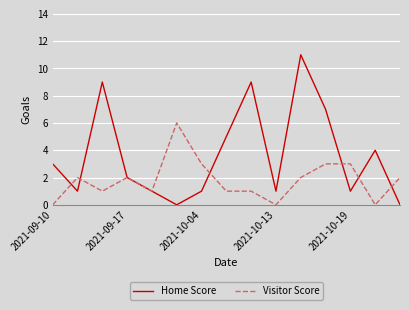

How many lines are shown in the chart?

2